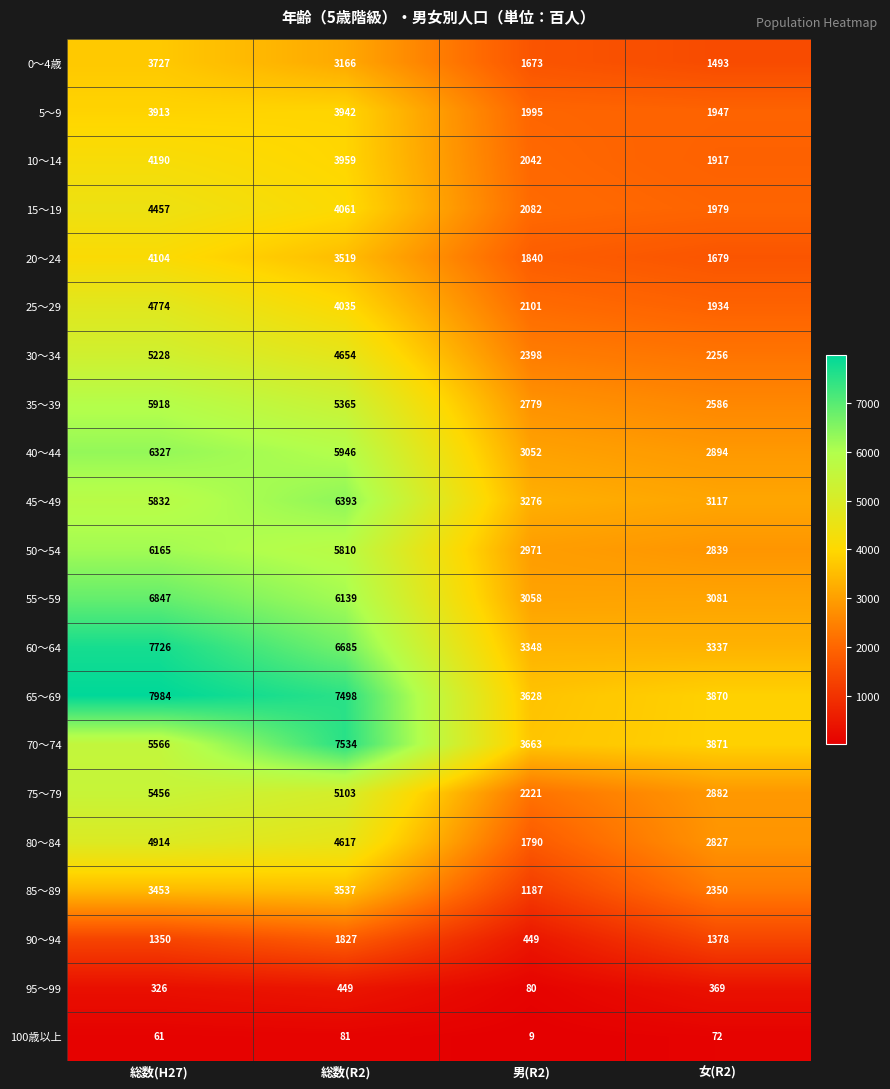

What is the total value across all series at 総数(H27)?

98318